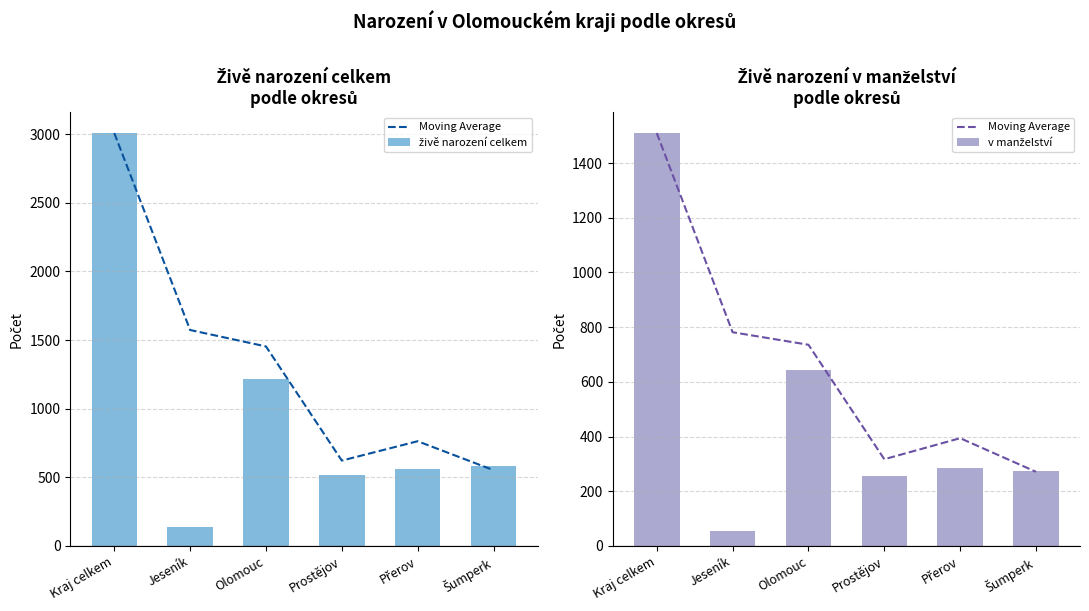

Reading right to left, extract all data points from this chart.

Moving Average: Šumperk=271.0	Přerov=394.0	Prostějov=317.0	Olomouc=735.7	Jeseník=781.5	Kraj celkem=1510.0
živě narození celkem: Šumperk=582.0	Přerov=561.0	Prostějov=513.0	Olomouc=1214.0	Jeseník=138.0	Kraj celkem=3008.0
v manželství: Šumperk=275.0	Přerov=284.0	Prostějov=254.0	Olomouc=644.0	Jeseník=53.0	Kraj celkem=1510.0